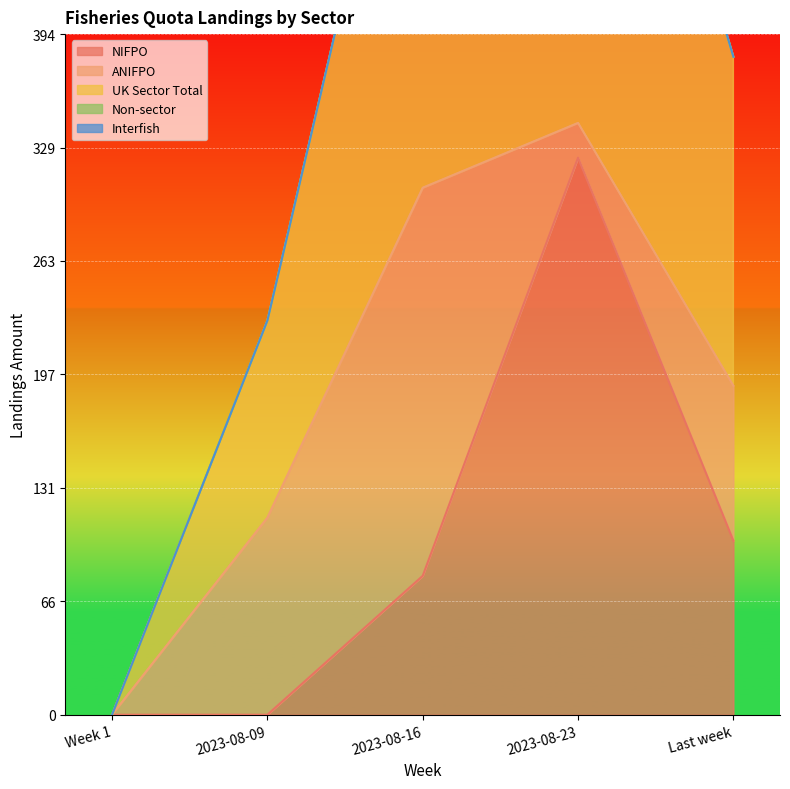

True or false: NIFPO has a value of 100.8 at Last week.

True